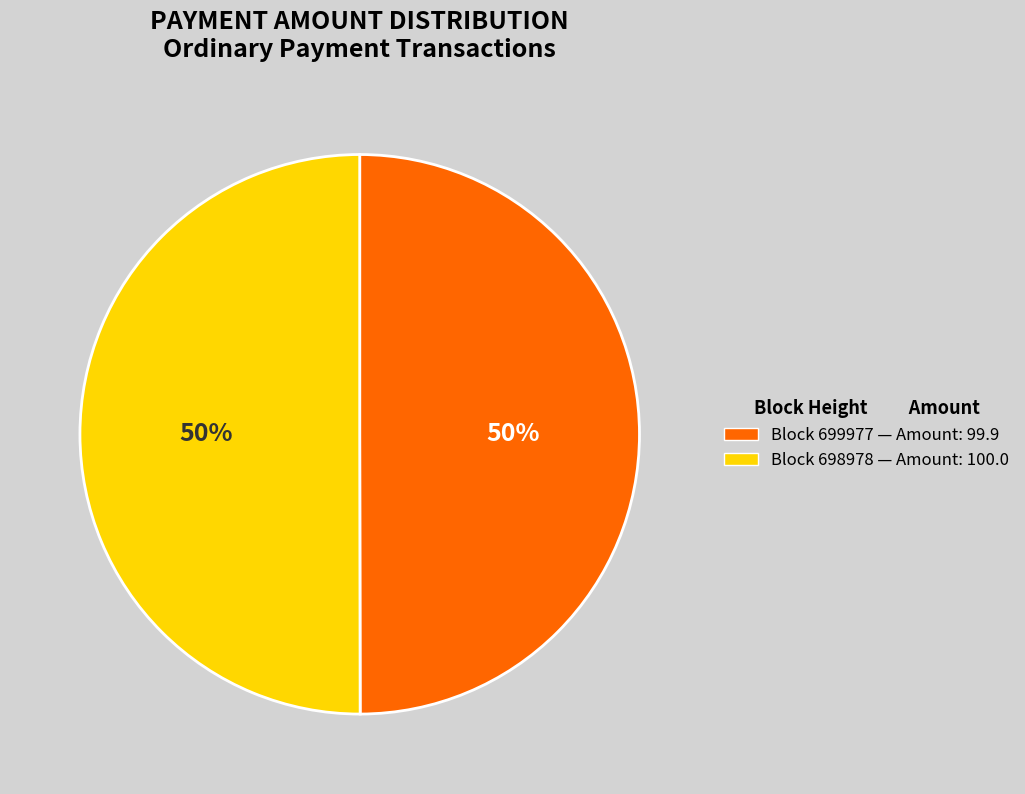

To the nearest percent, what is the average slice percentage?

50%